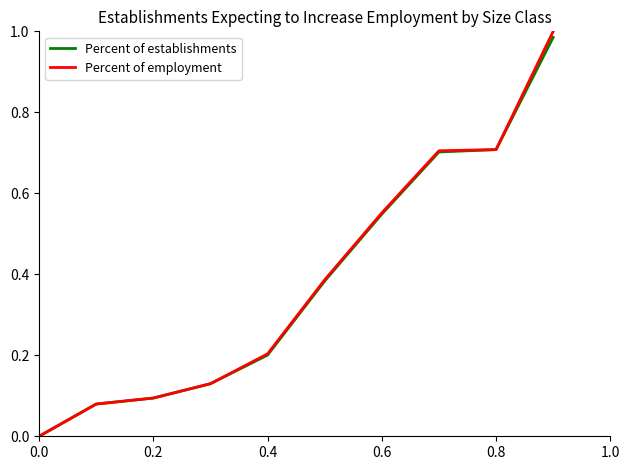

Which series has the widest spread of values?

Percent of employment